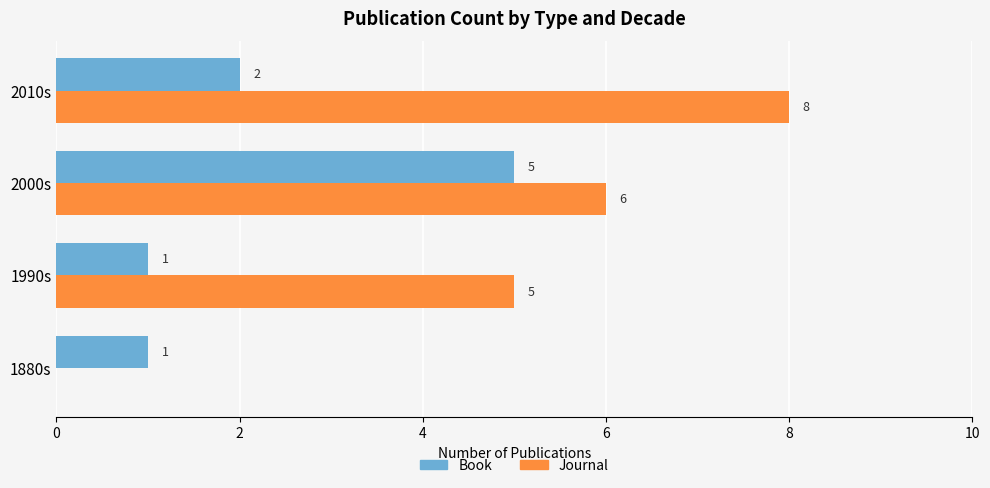

What is the sum of all Journal values?

19